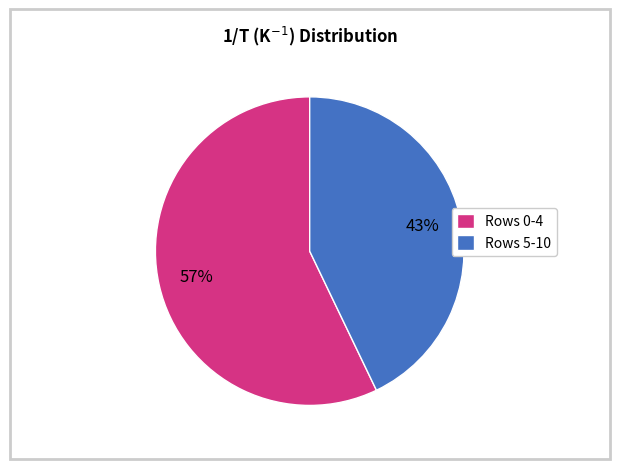

How many segments does this pie chart have?

2